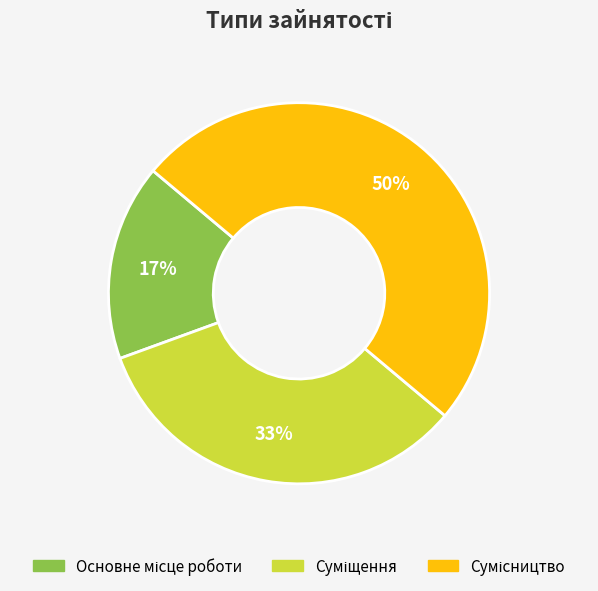

To the nearest percent, what is the difference between the largest and smallest slice percentages?

33%